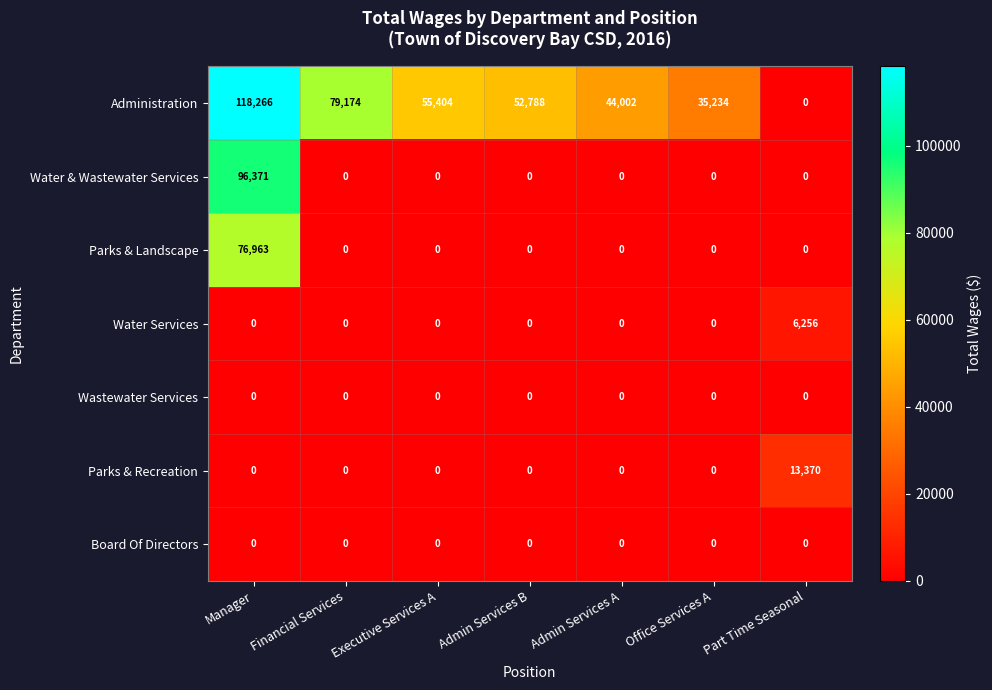

What is the total value across all series at Office Services A?

35234